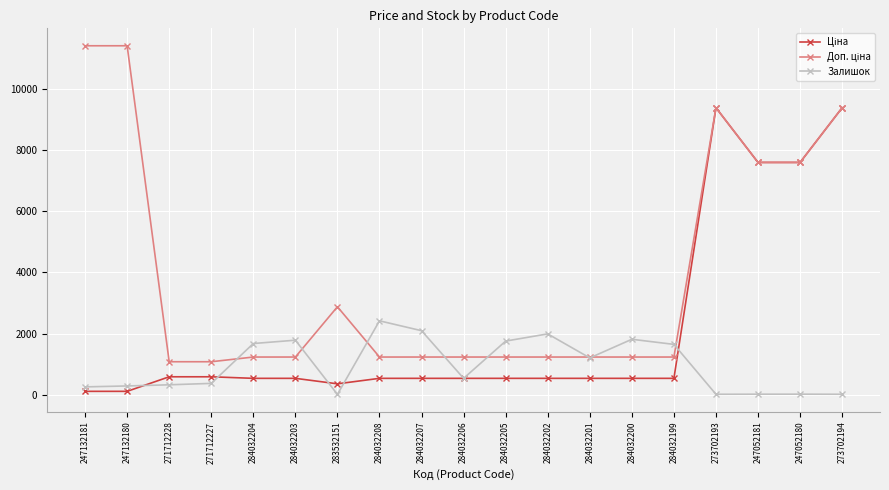

What position from the right is 273702194?

1